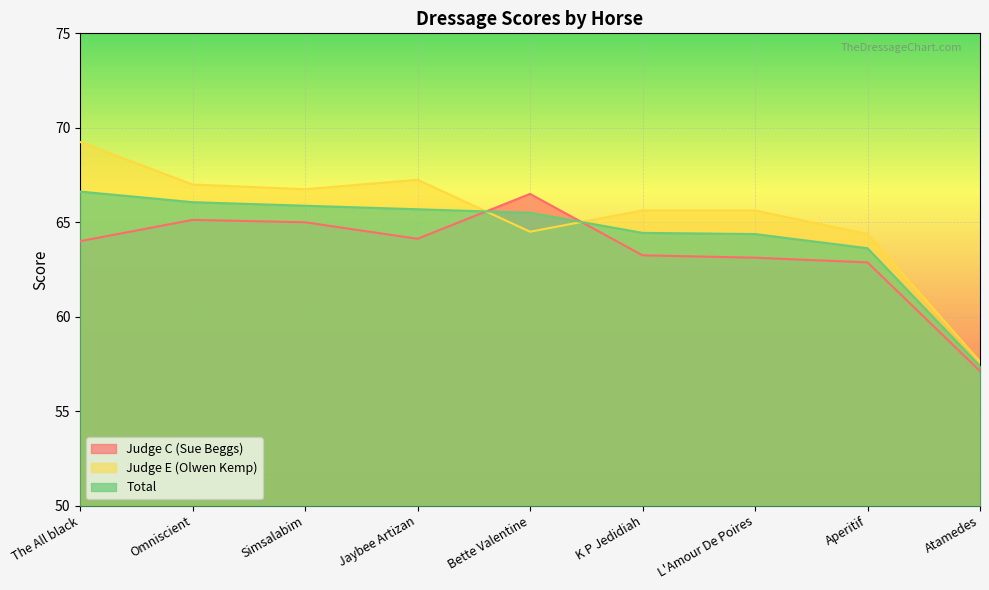

Reading right to left, list all the values displayed in this chart.

Judge C (Sue Beggs): Atamedes=57.1	Aperitif=62.9	L'Amour De Poires=63.1	K P Jedidiah=63.2	Bette Valentine=66.5	Jaybee Artizan=64.1	Simsalabim=65.0	Omniscient=65.1	The All black=64.0
Judge E (Olwen Kemp): Atamedes=57.6	Aperitif=64.4	L'Amour De Poires=65.6	K P Jedidiah=65.6	Bette Valentine=64.5	Jaybee Artizan=67.2	Simsalabim=66.8	Omniscient=67.0	The All black=69.2
Total: Atamedes=57.4	Aperitif=63.6	L'Amour De Poires=64.4	K P Jedidiah=64.4	Bette Valentine=65.5	Jaybee Artizan=65.7	Simsalabim=65.9	Omniscient=66.1	The All black=66.6